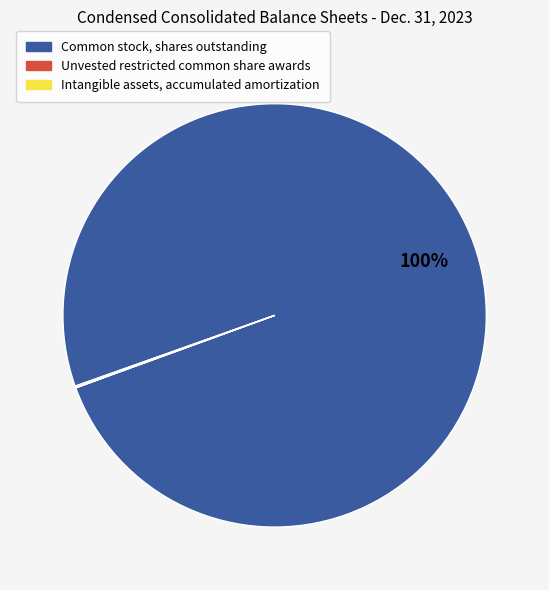

What percentage is the Common stock, shares outstanding slice, to the nearest percent?

100%